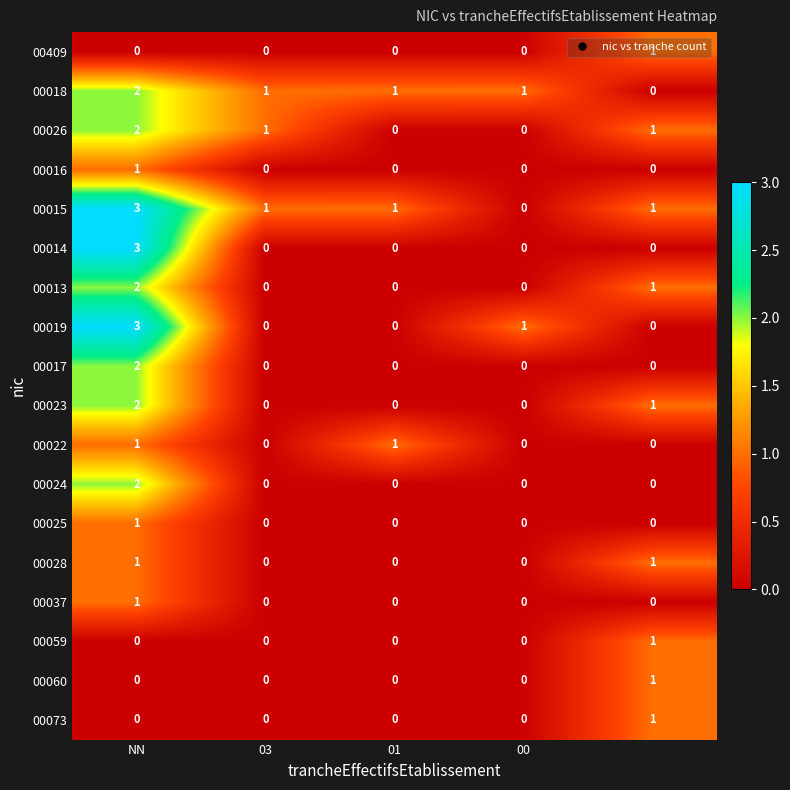

How many 00018 values are between 1 and 2?

4